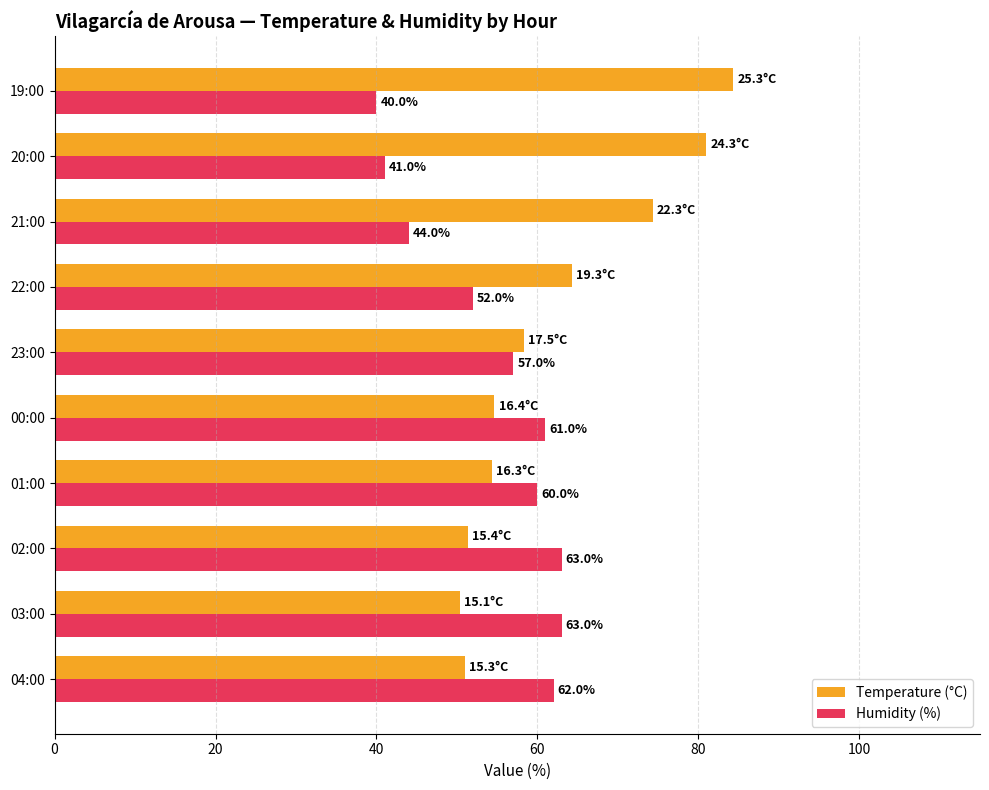

Which category has the lowest value across all series?

19:00